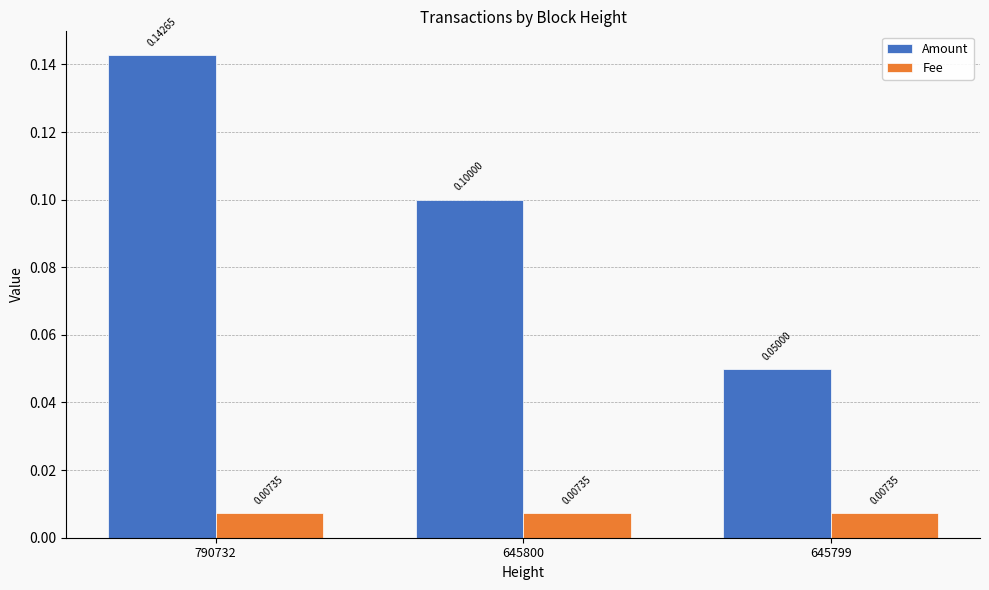

At which category is the sum across all series the highest?

790732